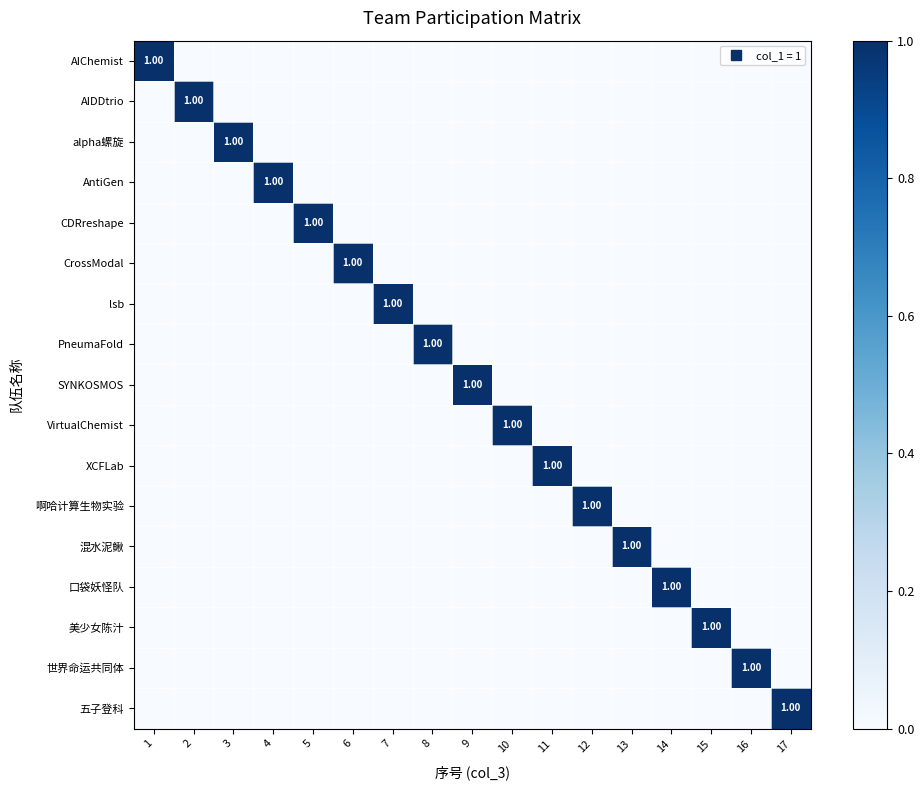

Is it true that 啊哈计算生物实验 equals 1 at 16?

False